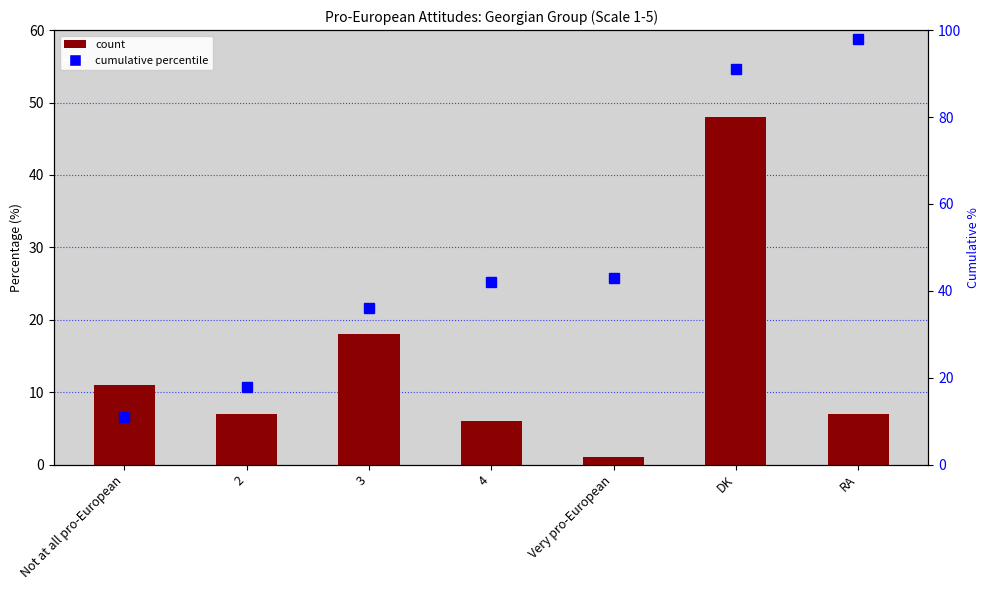

Read the Percentage value at RA.

7